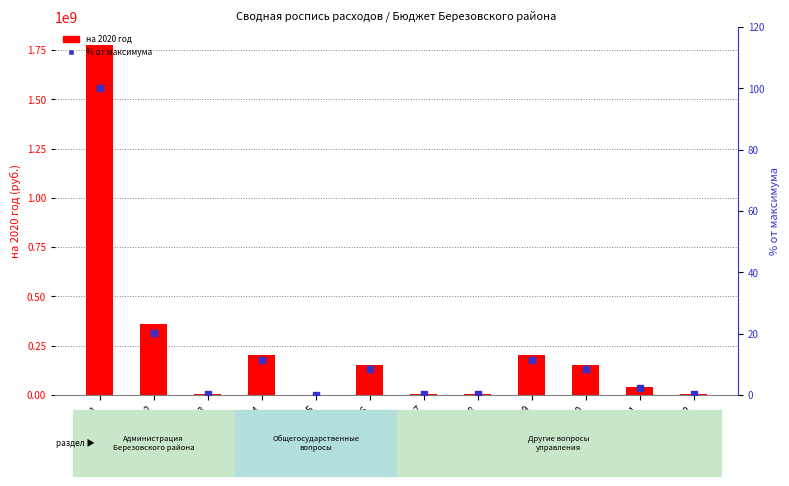

At which category is the sum across all series the highest?

1